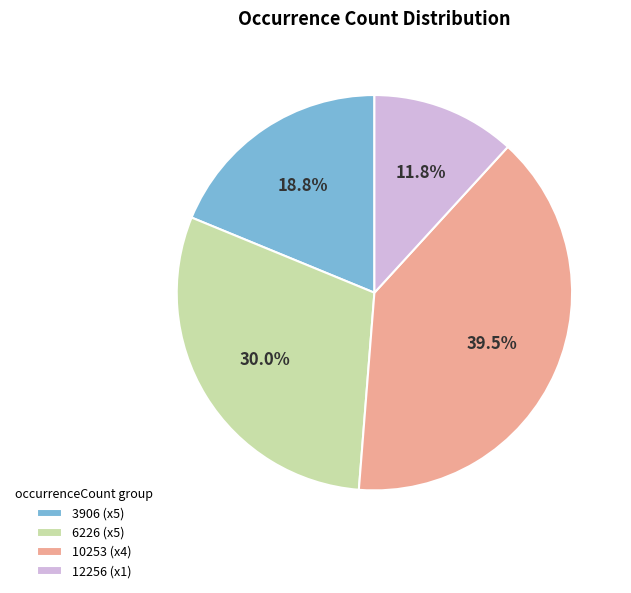

What is the ratio of the value at 10253 (x4) to the value at 6226 (x5)?

1.3